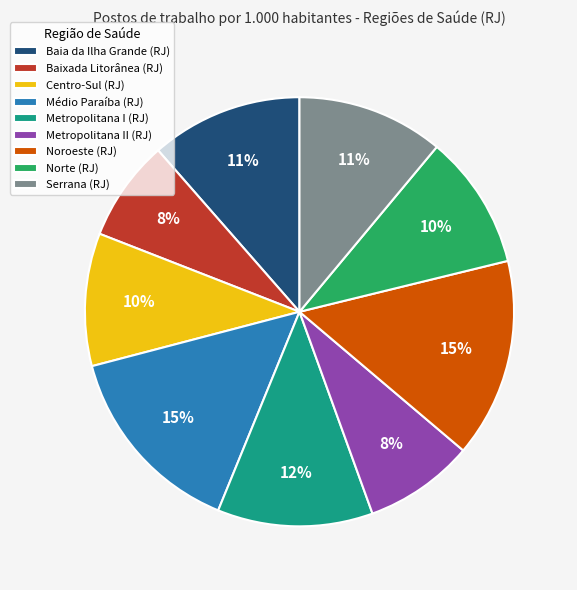

The Norte (RJ) slice represents 1% of the pie. True or false?

False